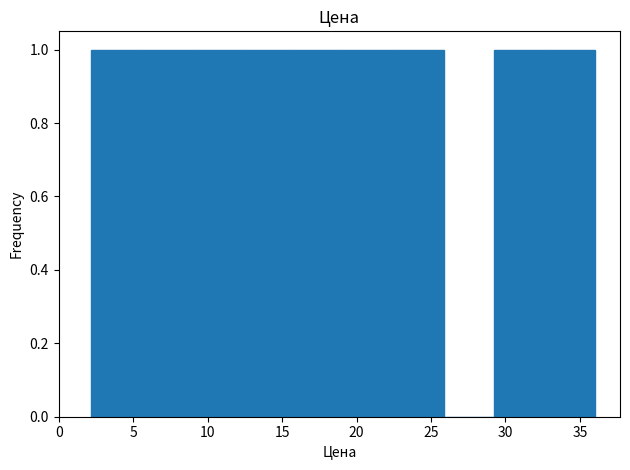

Reading left to right, list every bar in this chart as the range it spans on the x-axis followed by its height. Neither the bar edges nor the heights are printed on the chart, so give them approximately, as read against the axes.

2.0 to 5.5: 1
5.5 to 9.0: 1
9.0 to 12.5: 1
12.5 to 15.5: 1
15.5 to 19.0: 1
19.0 to 22.5: 1
22.5 to 26.0: 1
26.0 to 29.0: 0
29.0 to 32.5: 1
32.5 to 36.0: 1